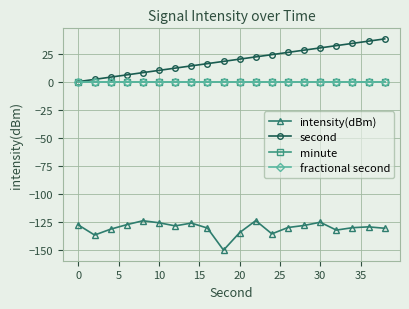

Which series has the largest total across all categories?

second